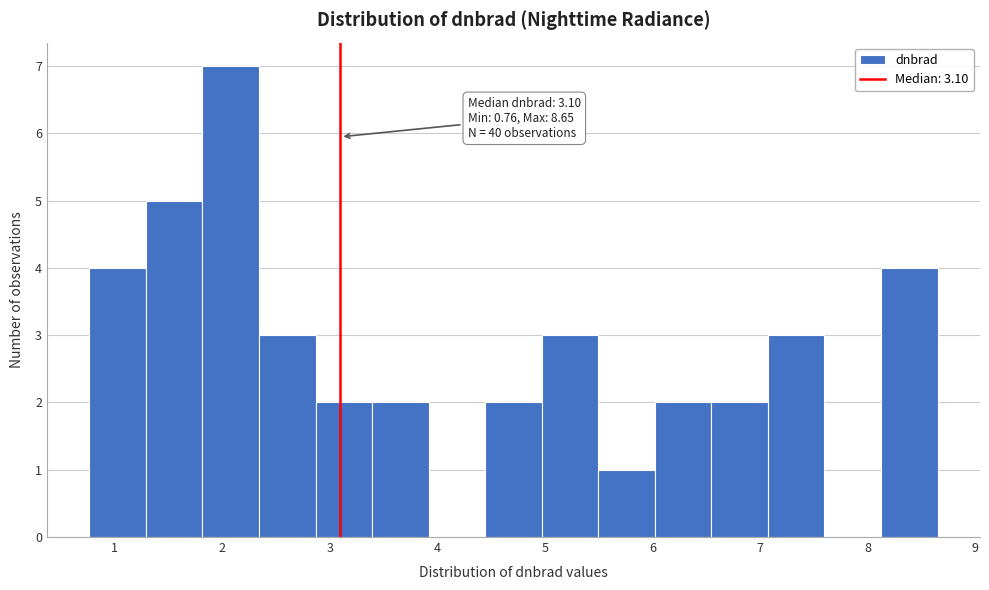

Over which range of the x-axis is the bar tallest?

1.8 to 2.3